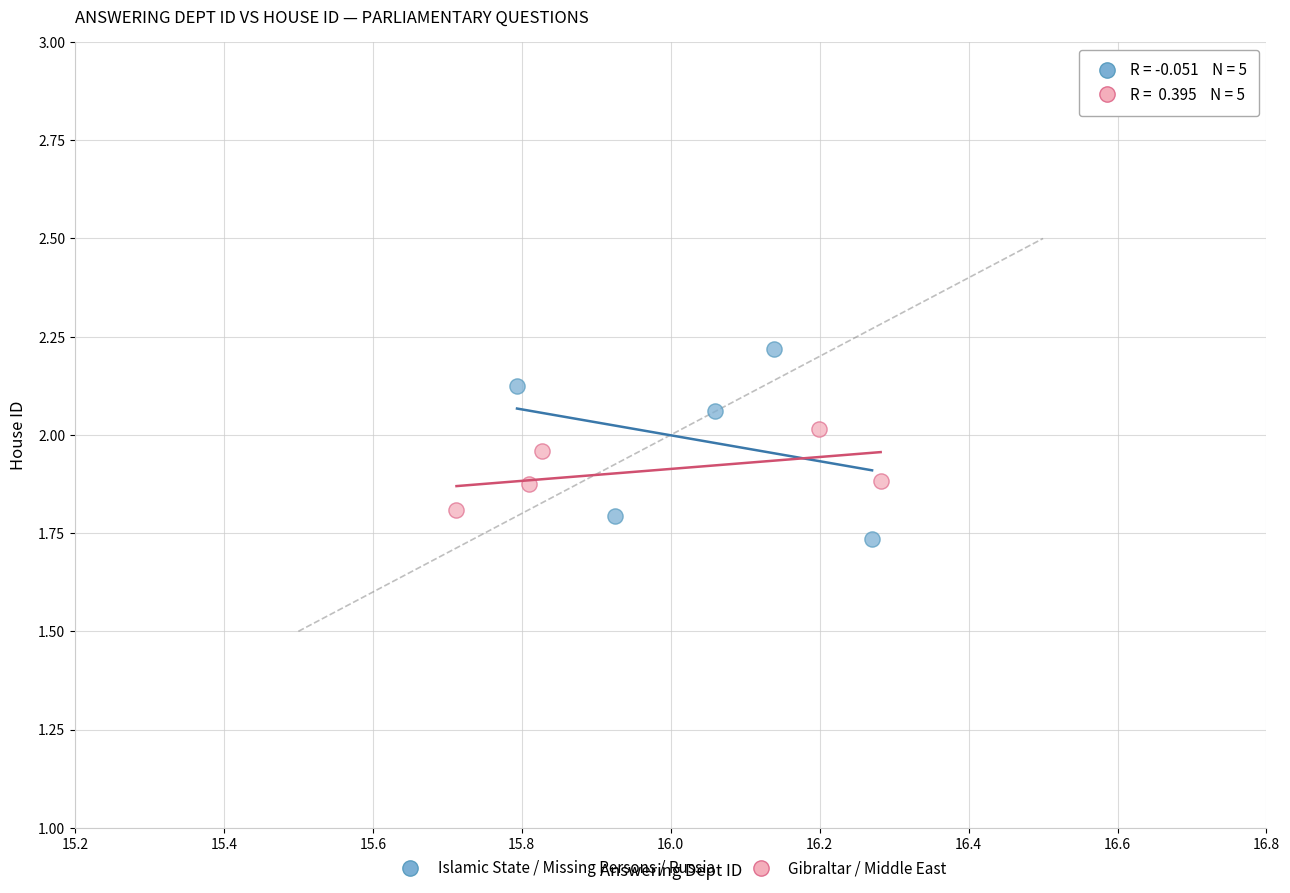

Which series contains the lowest Y value?

Islamic State / Missing Persons / Russia